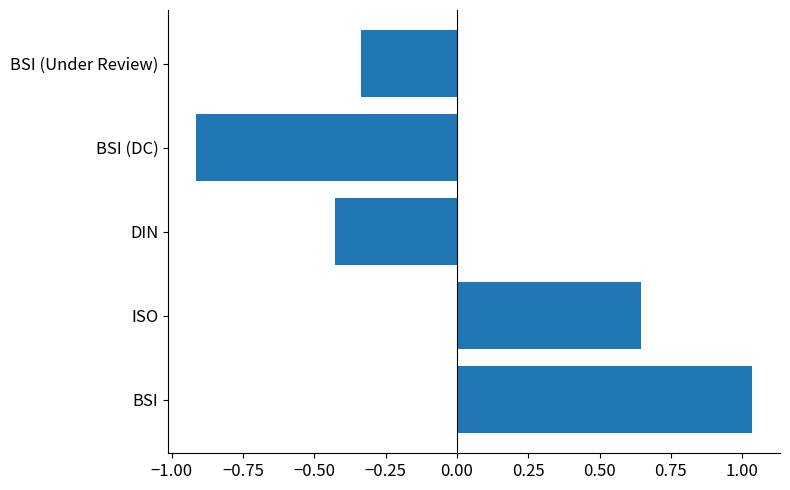

Read the value at BSI (DC).

-0.9